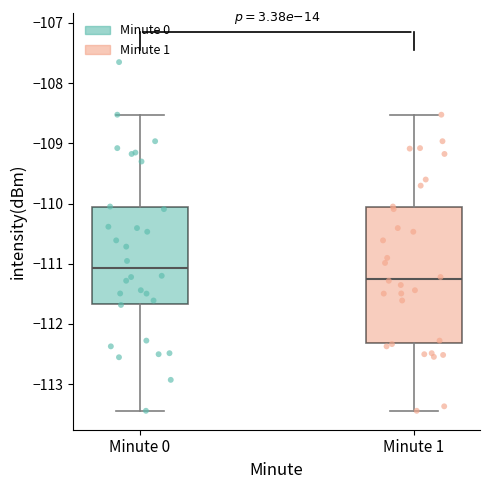

Where does the lower whisker of the box for Minute 0 end on the y-axis? The values are not printed on the chart, so give them approximately, as read against the axis.

-113.4